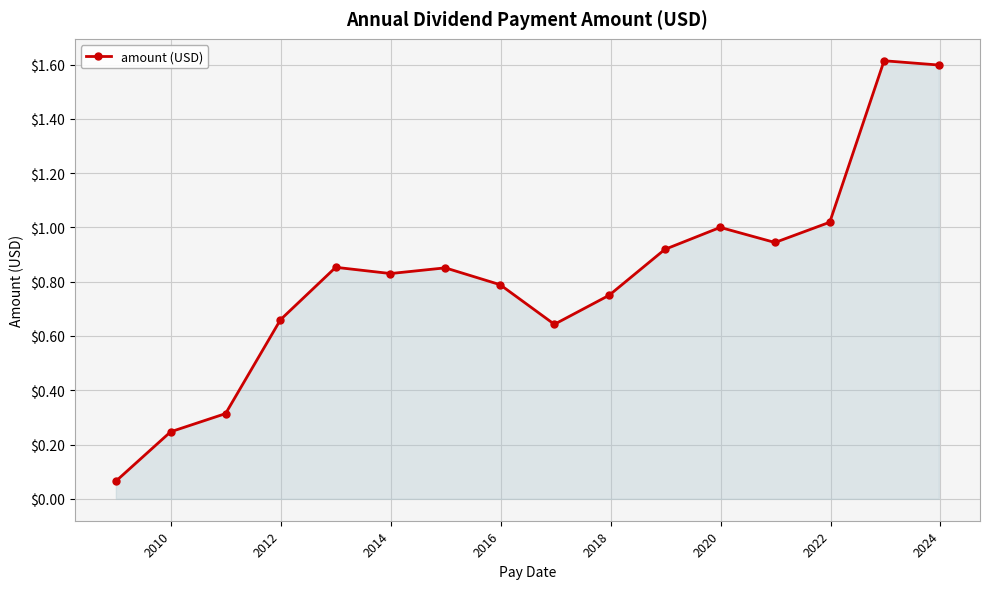

What is the maximum value shown in the chart?

1.6